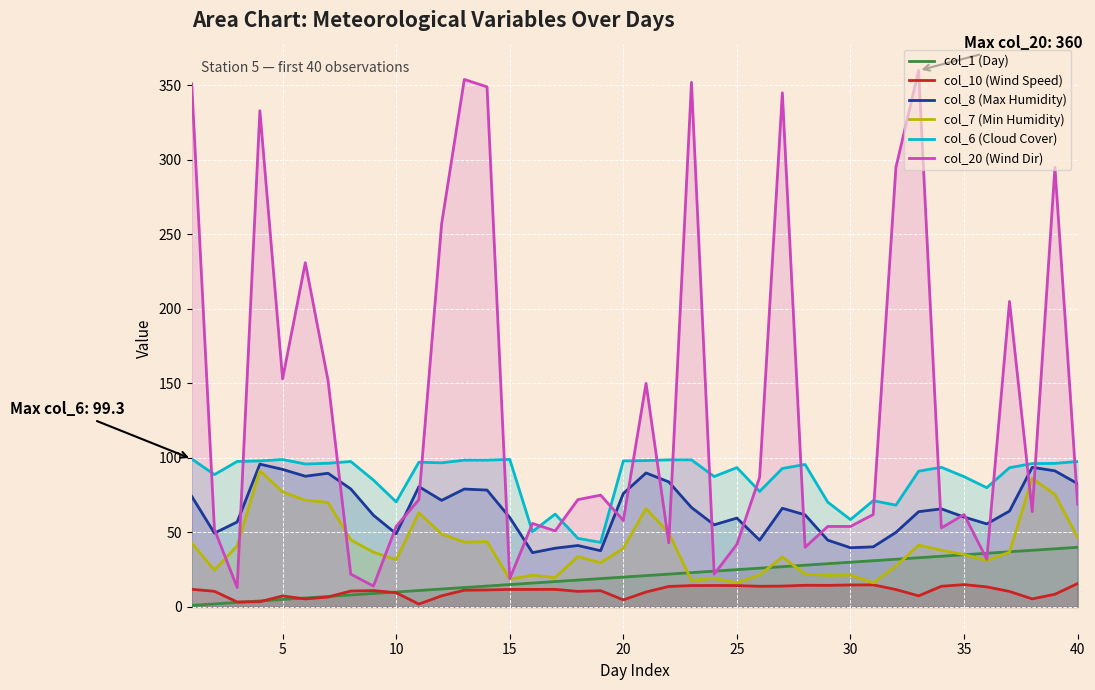

True or false: col_8 (Max Humidity) and col_10 (Wind Speed) cross at least once.

False